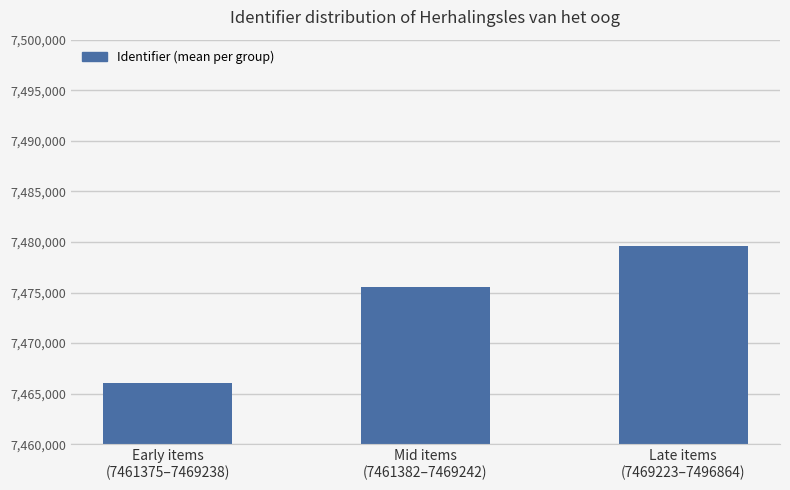

What is the average value?

7473735.2